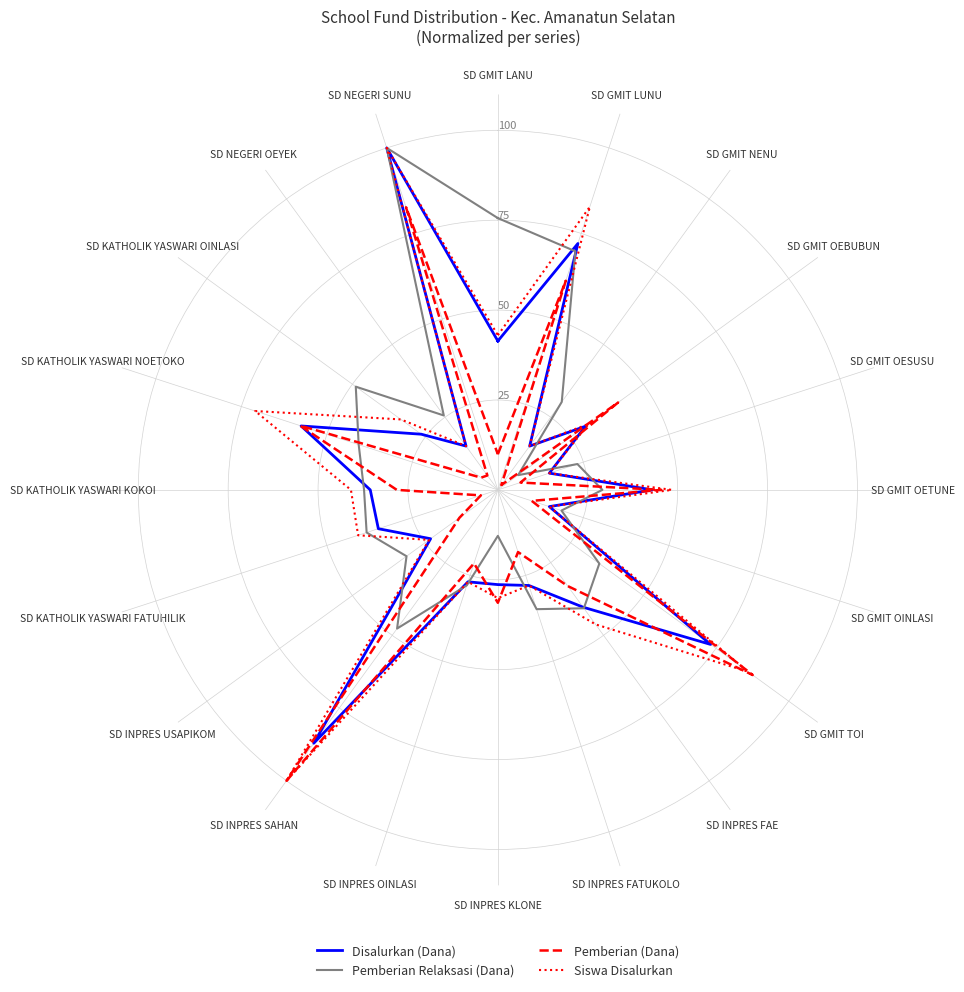

Between SD GMIT OETUNE and SD KATHOLIK YASWARI KOKOI, which series saw the biggest shift?

Pemberian (Dana)